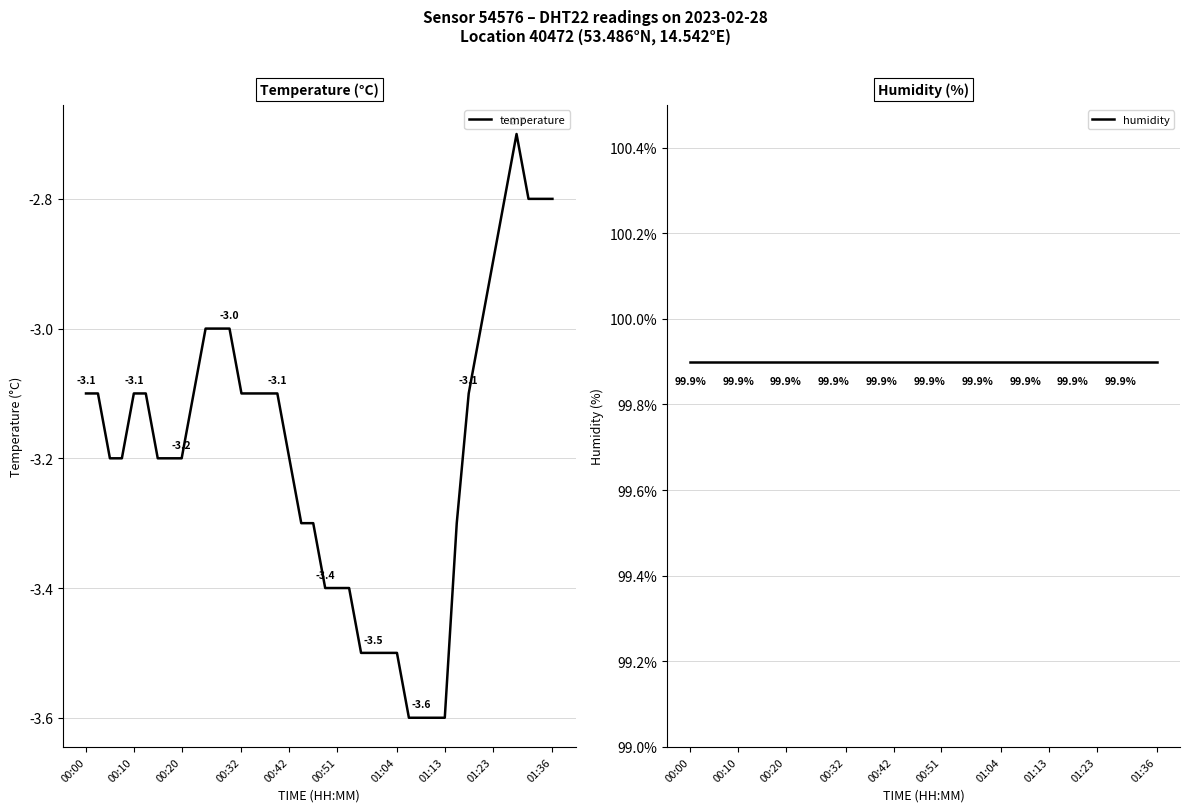

What is the average value of the temperature series?

-3.2